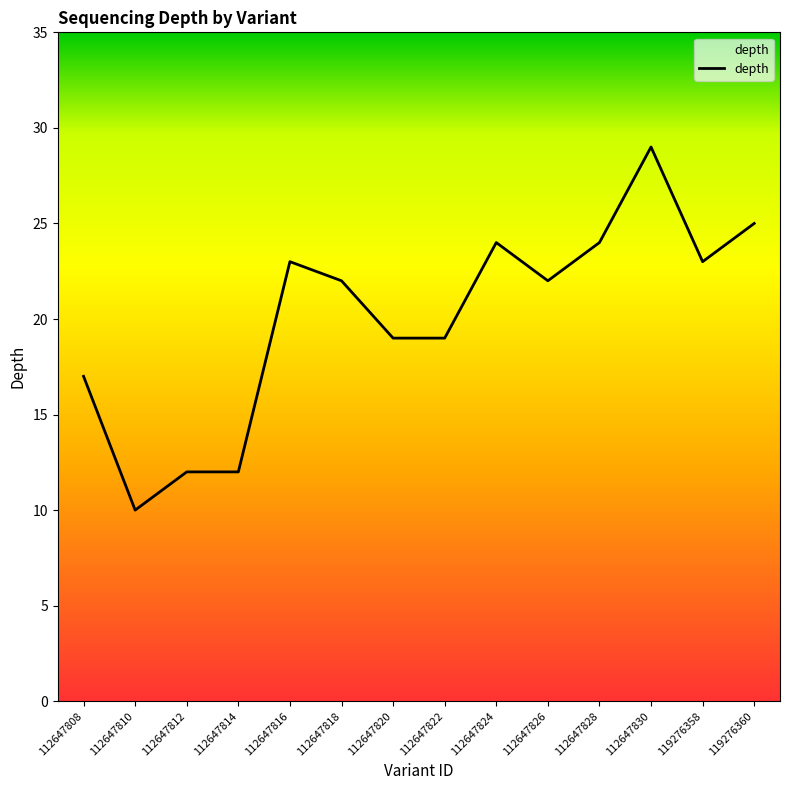

At which label does the data first exceed 22?

112647816